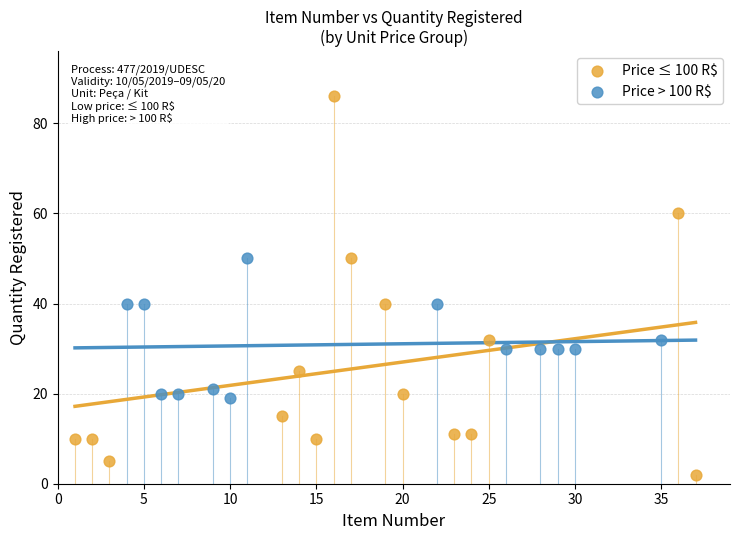

Which series reaches the minimum Y coordinate?

Price ≤ 100 R$